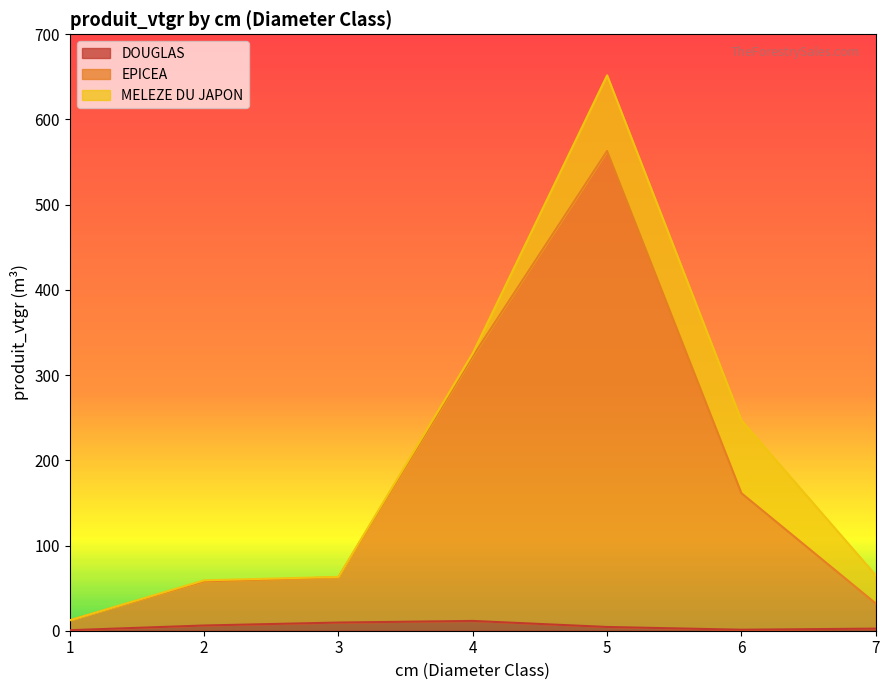

At which category is the sum across all series the highest?

5